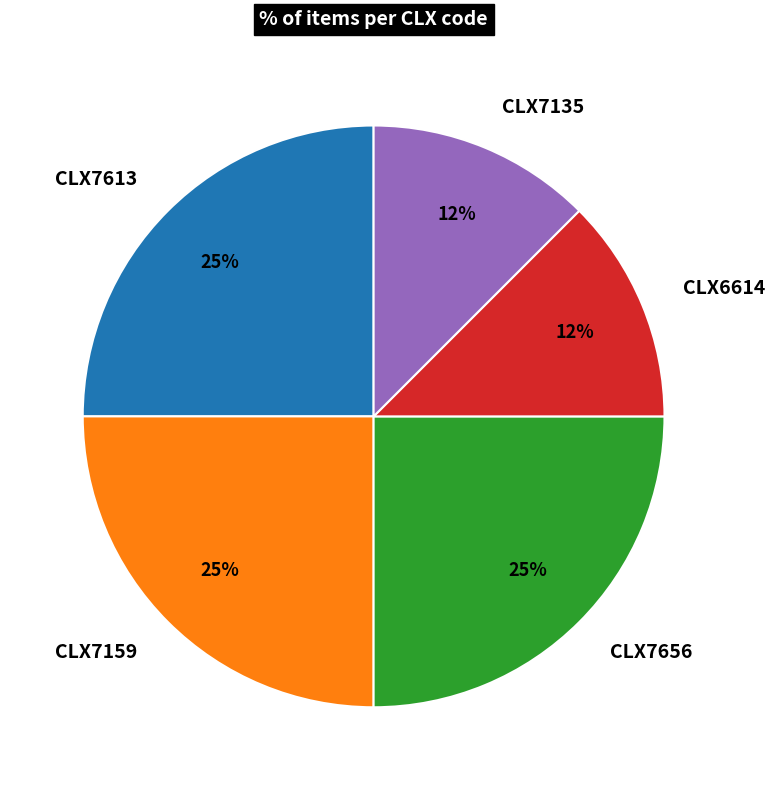

True or false: CLX7159 accounts for 39% of the total.

False